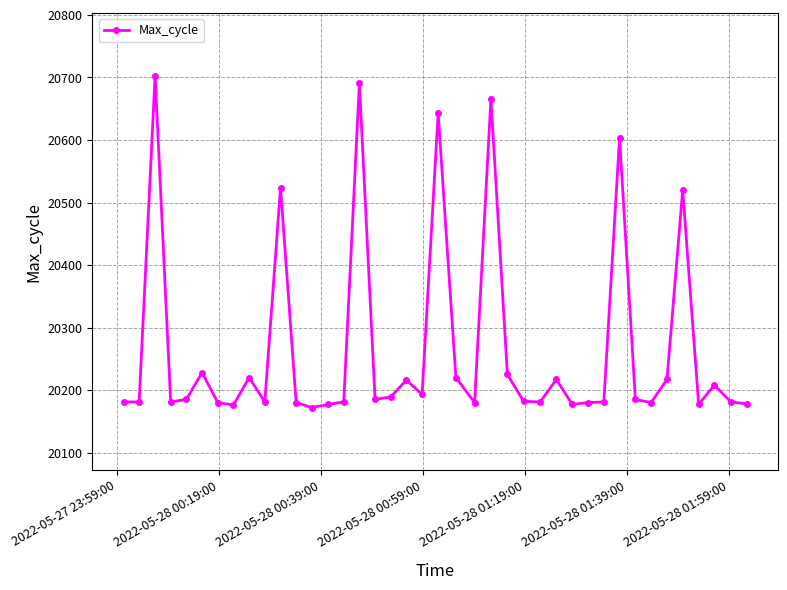

What is the difference between the maximum and minimum values?

531